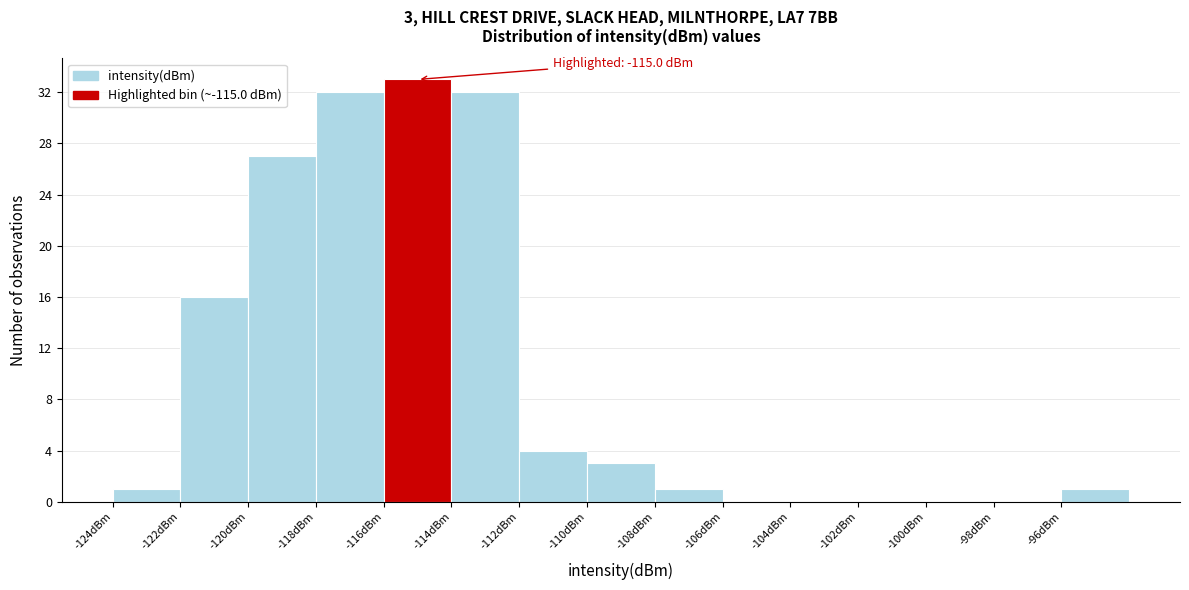

Over which range of the x-axis is the bar tallest?

-116 to -114